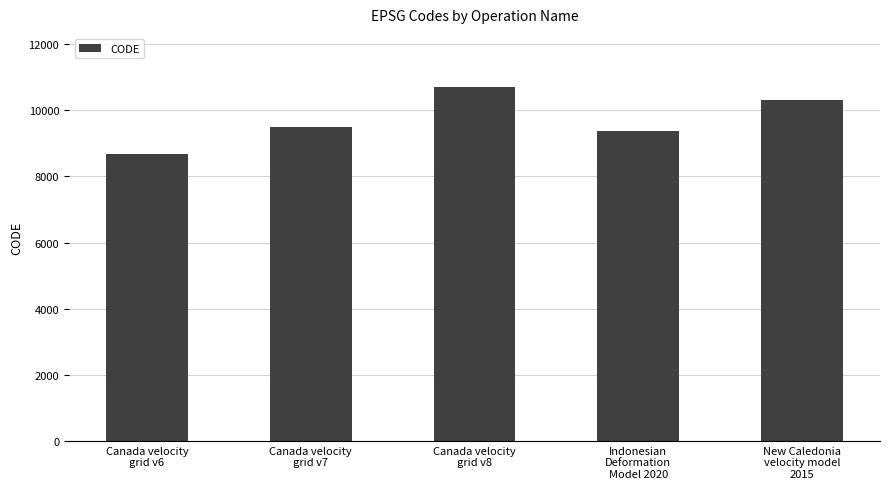

Does the chart contain stacked bars?

No